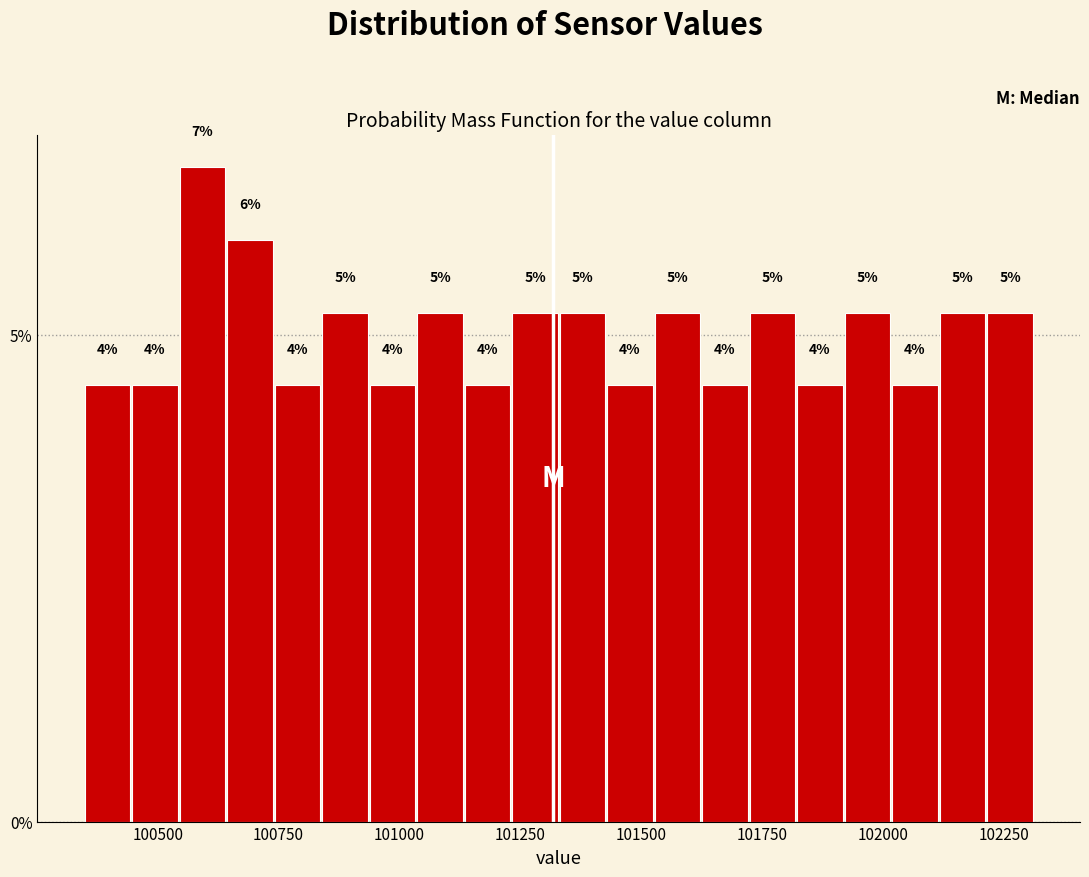

Read against the x-axis, roughly where is the centre of the tallest bar?

100600